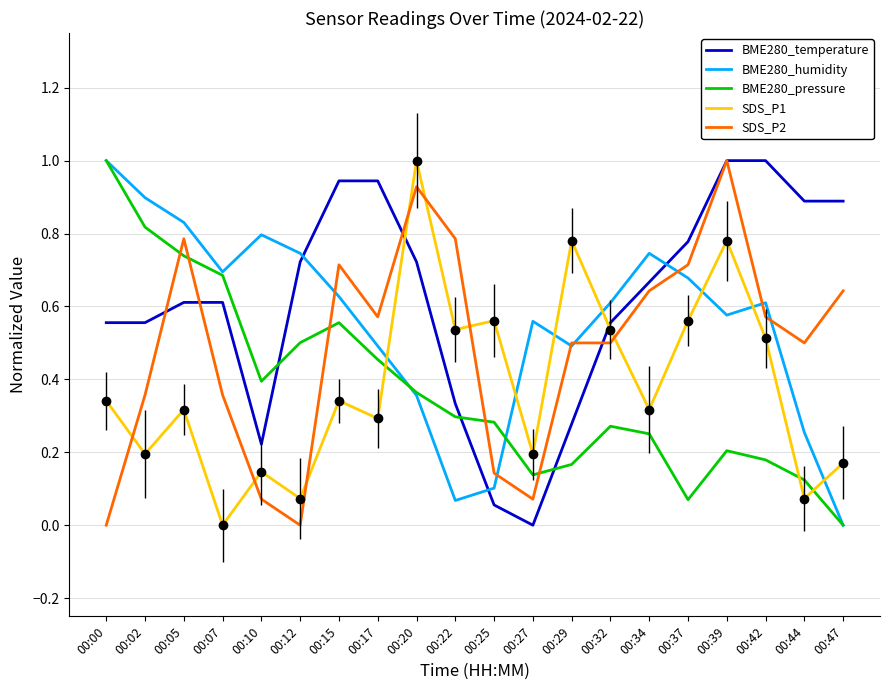

At which label does BME280_pressure reach its peak?

00:00